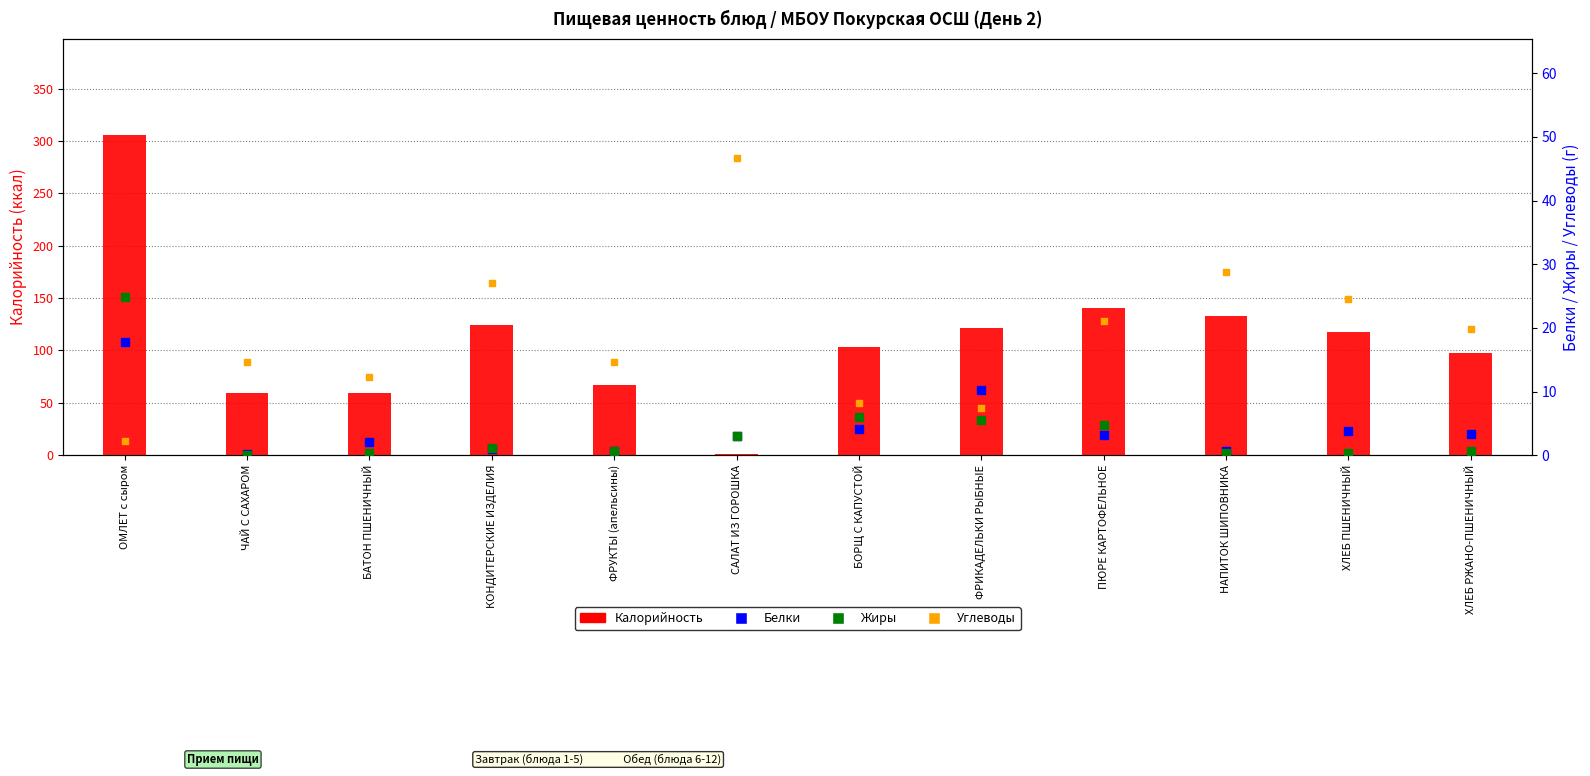

Which series has the widest spread of Y values?

Калорийность